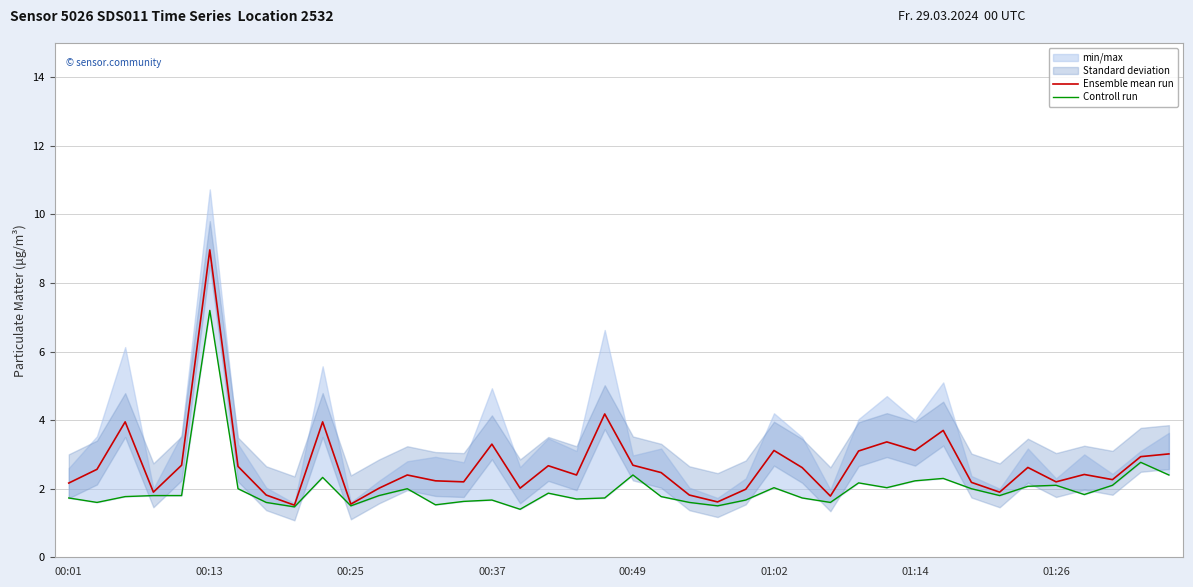

What is the minimum value for Ensemble mean run?

1.5